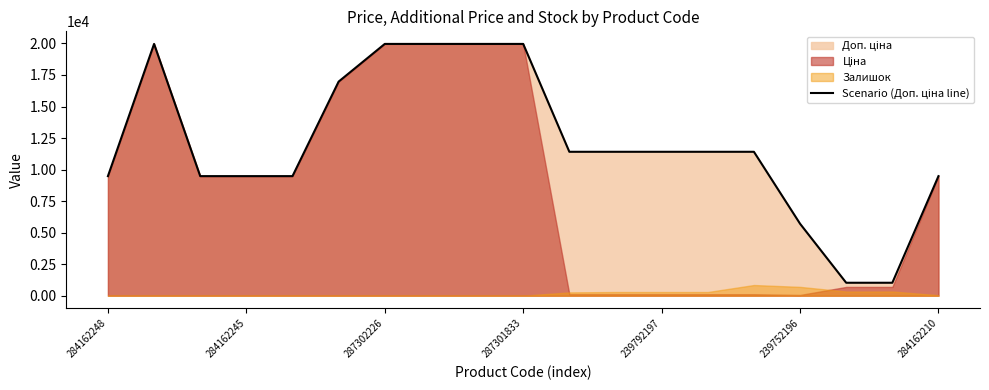

How many data points are above 11410?

6